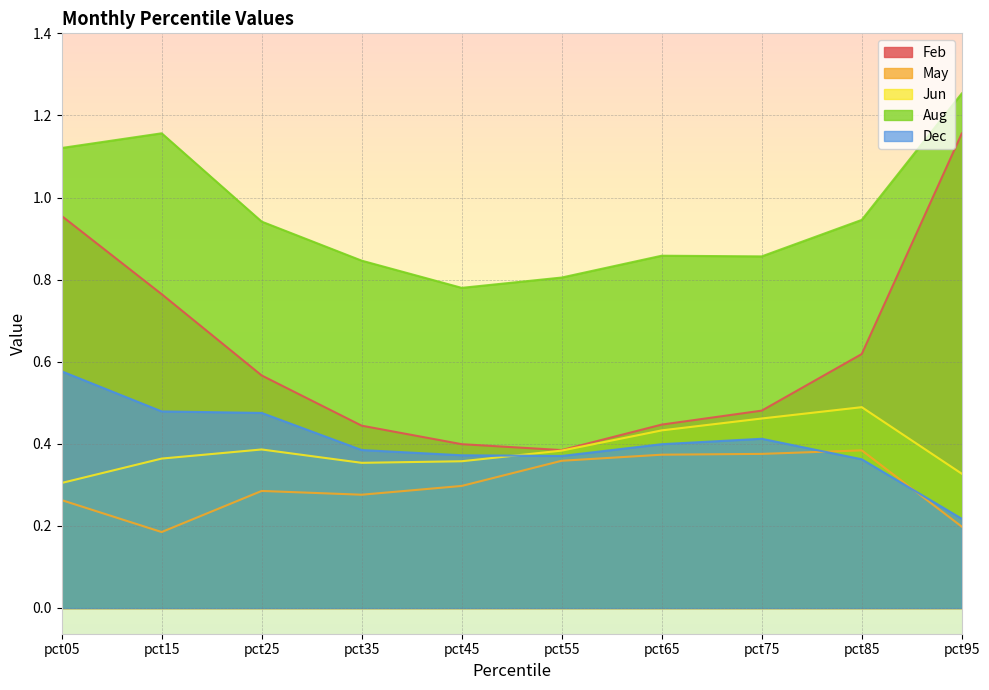

True or false: Jun and May cross at least once.

False